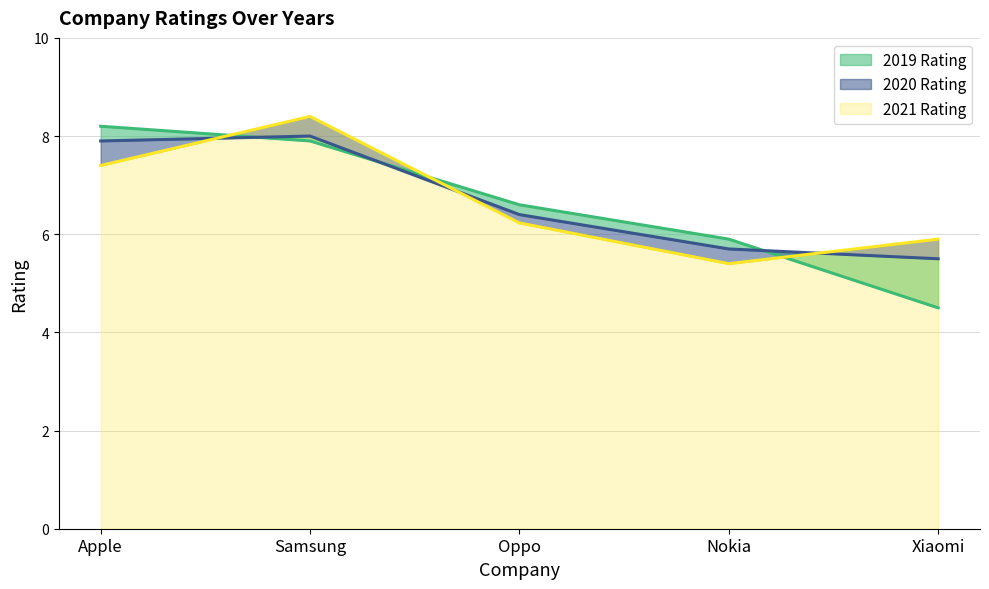

Which category has the highest value in the 2020 Rating series?

Samsung